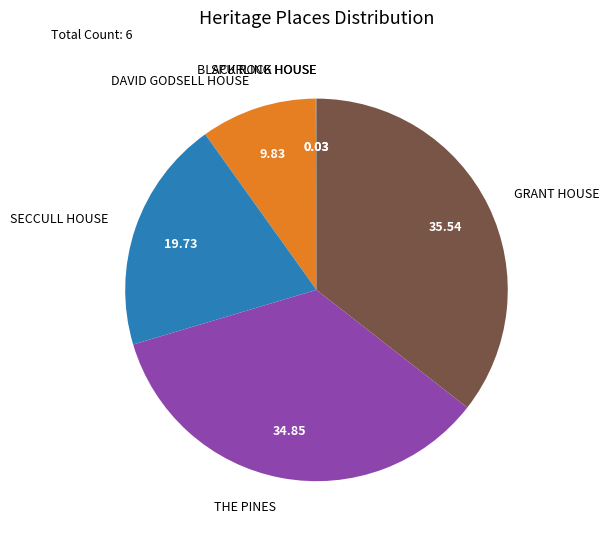

Which slice is the largest?

GRANT HOUSE